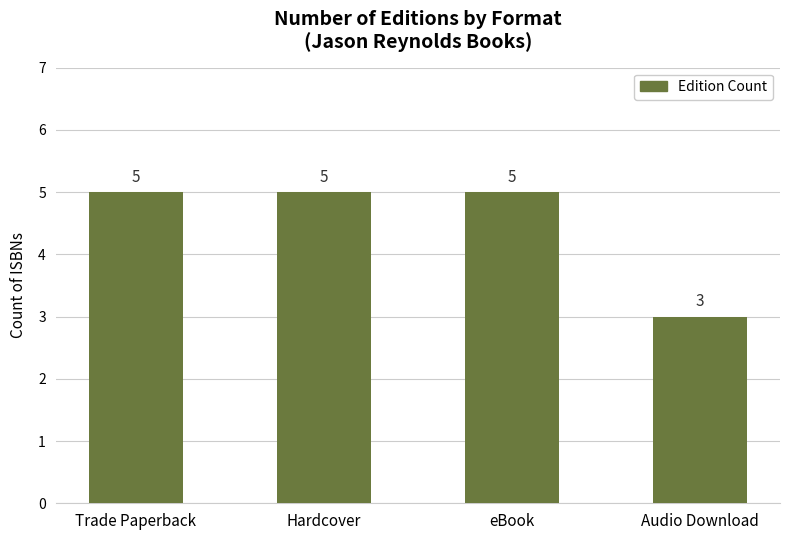

What is the label of the 2nd bar from the right?

eBook